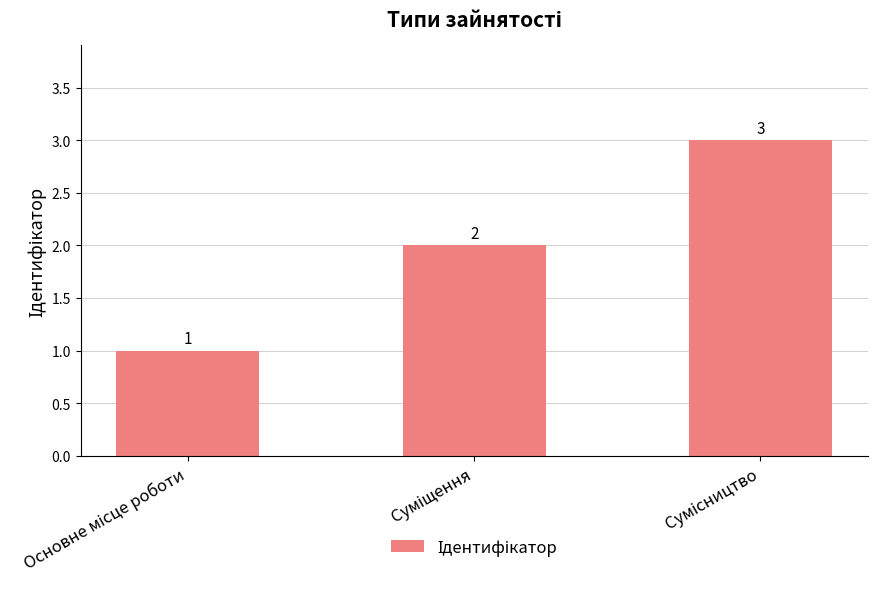

What is the greatest value displayed?

3